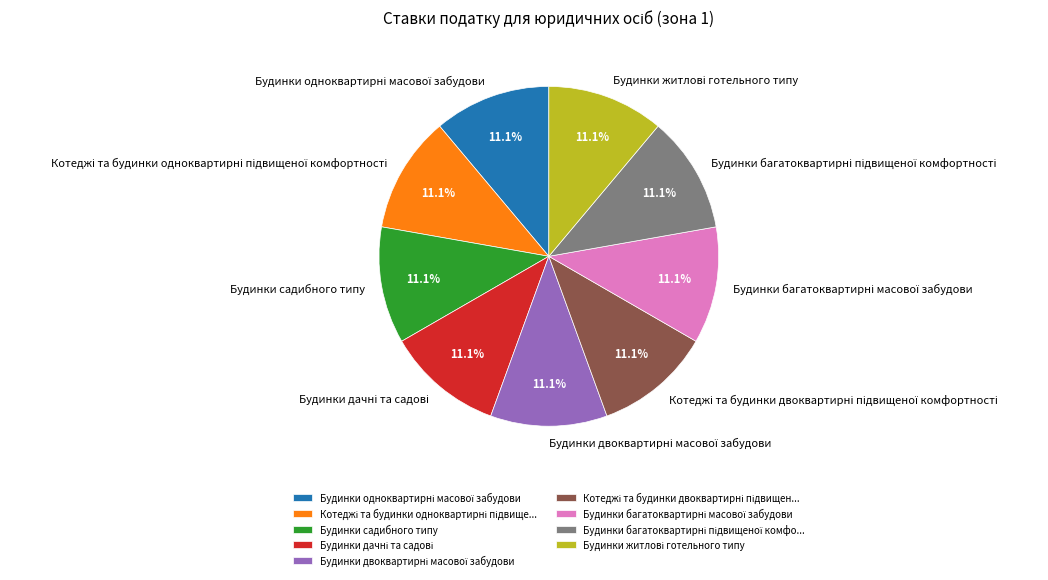

Does any single category account for the majority?

No